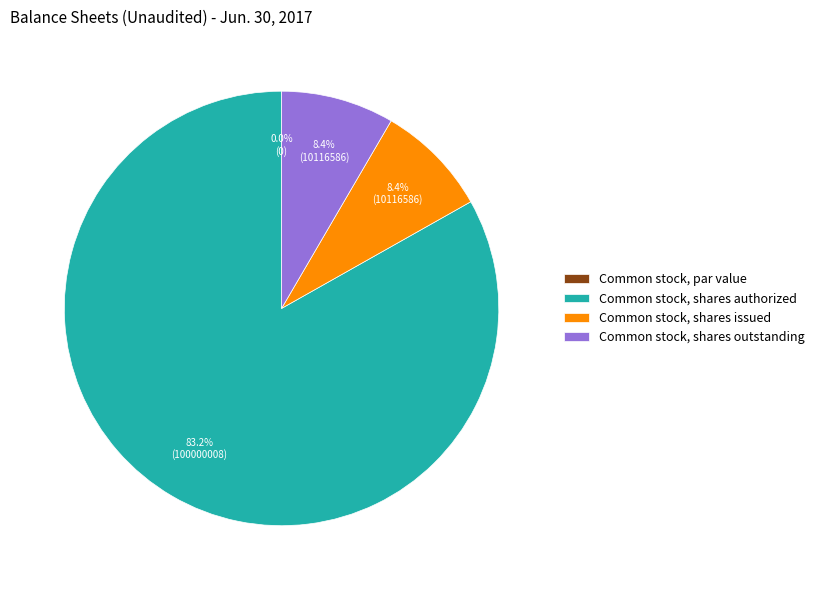

Rank the categories by value from lowest to highest.

Common stock, par value, Common stock, shares issued, Common stock, shares outstanding, Common stock, shares authorized